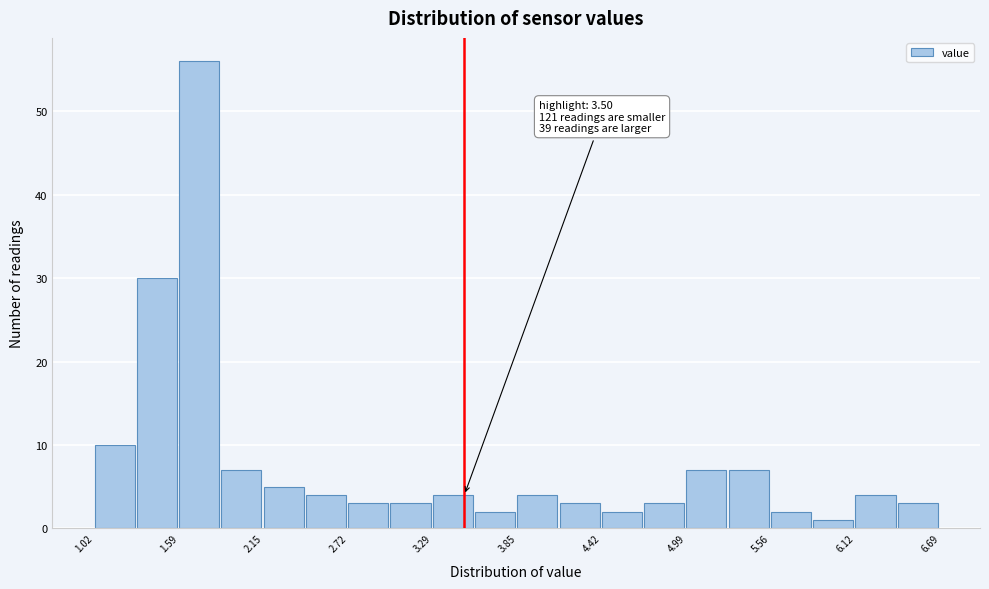

Around what value on the x-axis is the tallest bar? Give the approximate position of its centre, as read against the axis.

1.7